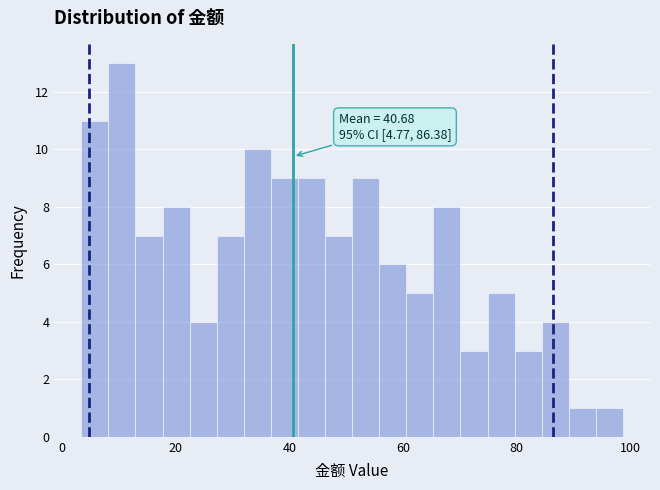

Read against the x-axis, roughly where is the centre of the tallest bar?

10